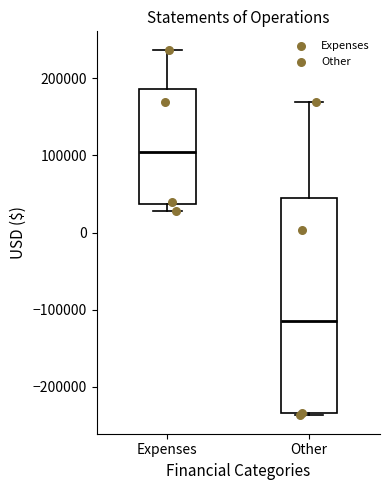

Which box has the lowest median line?

Other